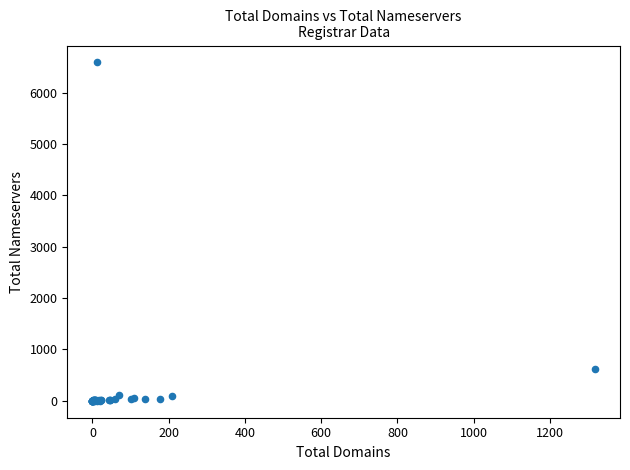

What Y value in the scatter plot is closest to 3295?

621